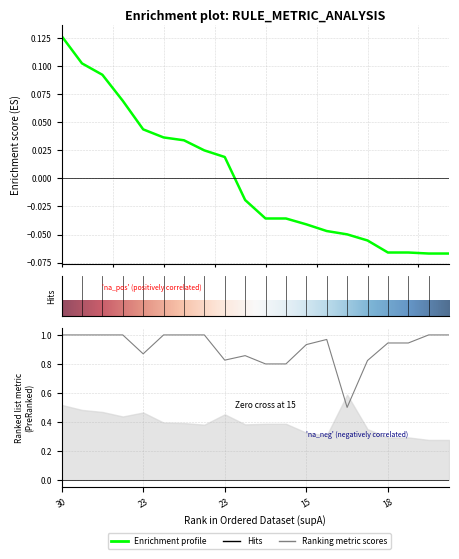

At which label does condAB reach its peak?

30